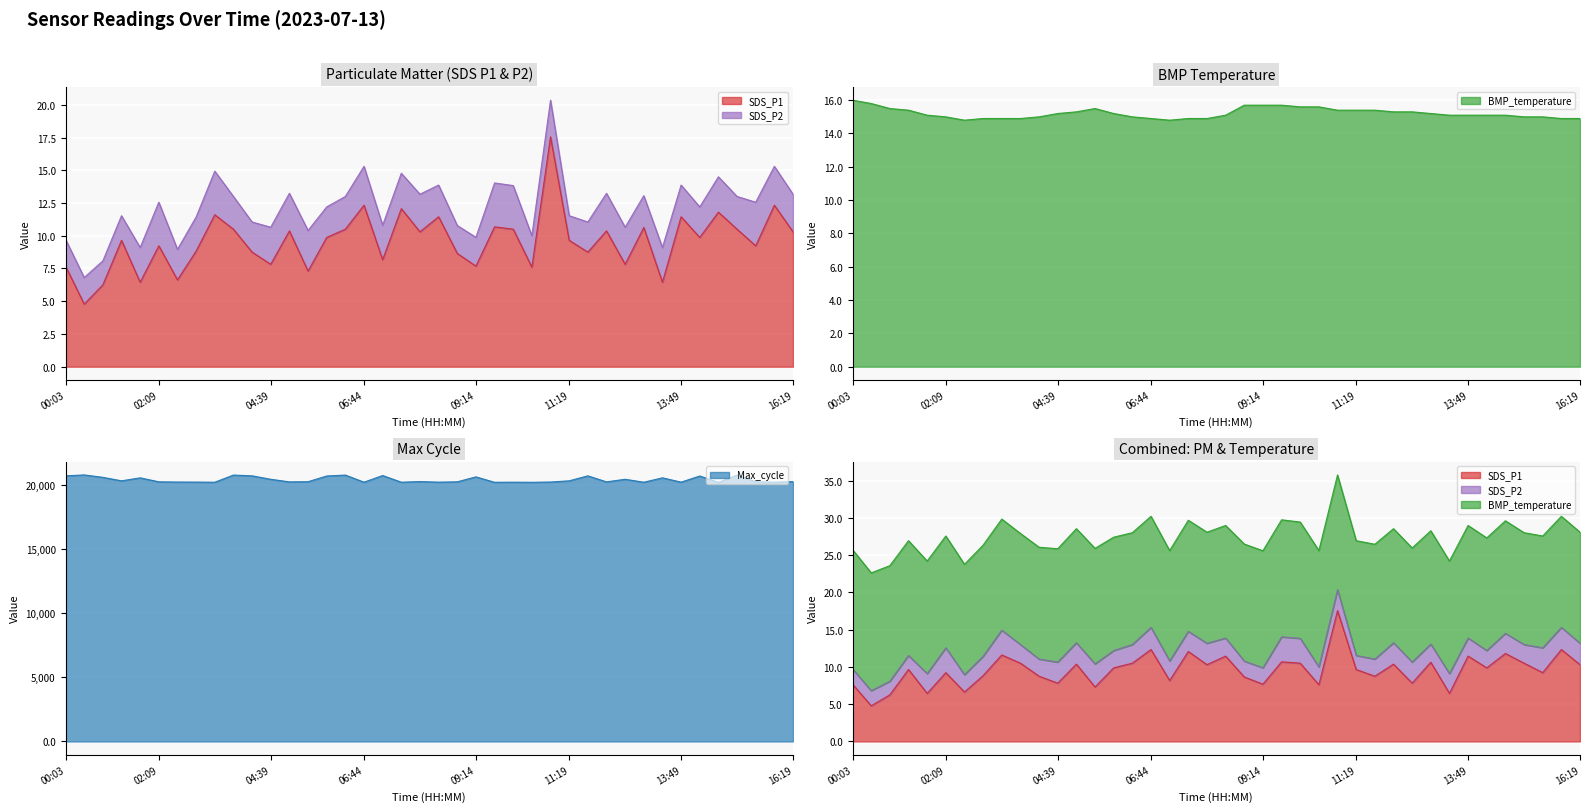

What is the total value across all series at 09:39?

20229.4